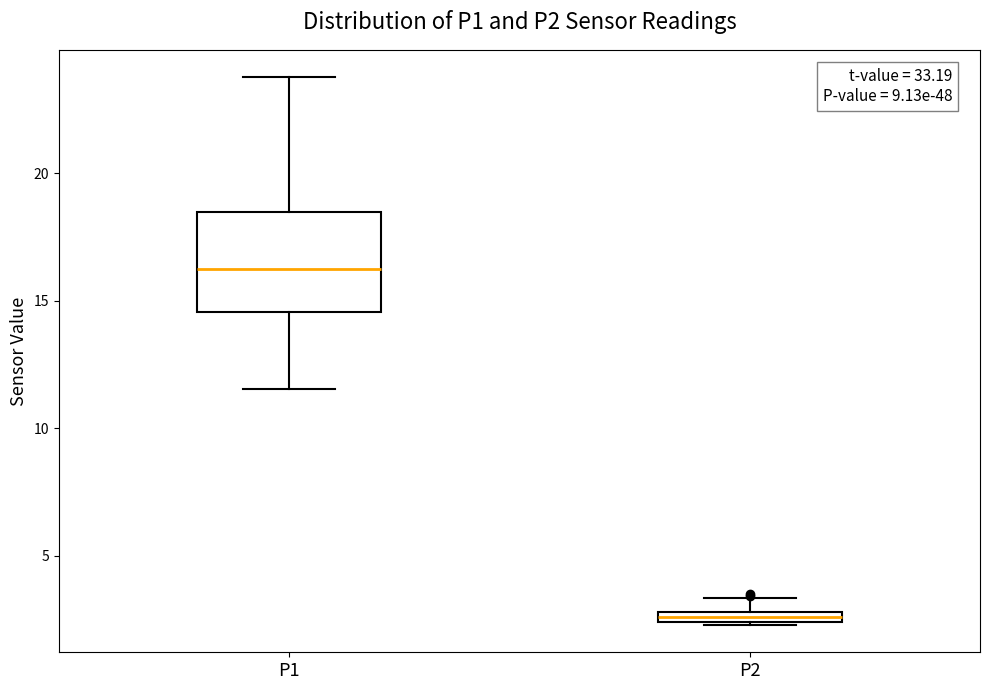

Where is the upper edge of the box for P1 on the y-axis? The values are not printed on the chart, so give them approximately, as read against the axis.

18.5